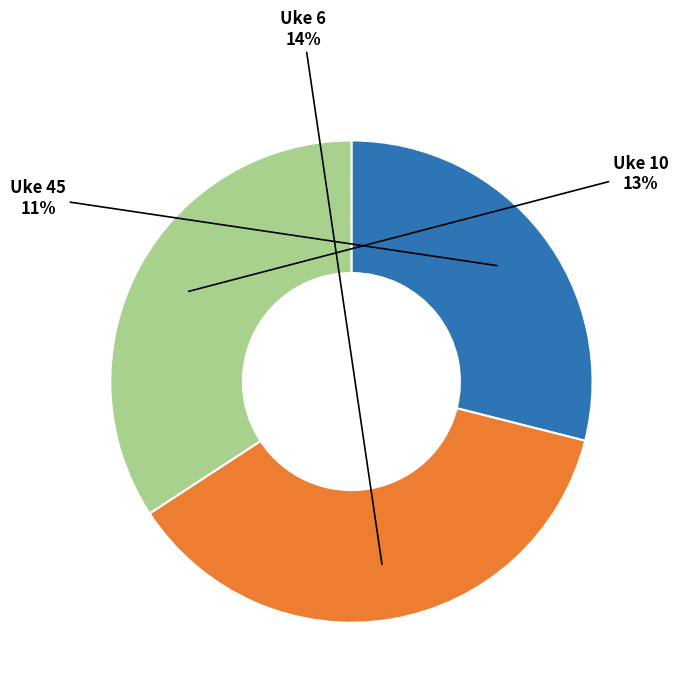

What is the largest slice in the pie chart?

Uke 6